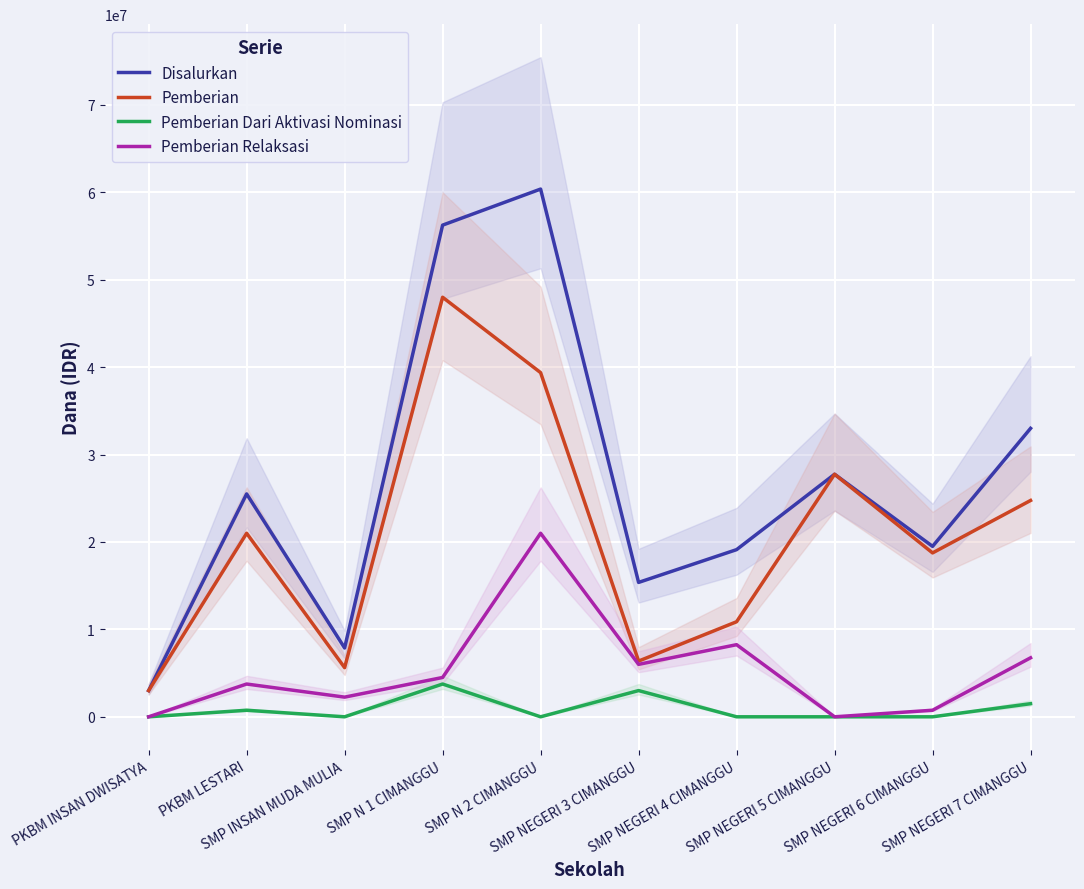

What is the greatest value displayed?

60375000